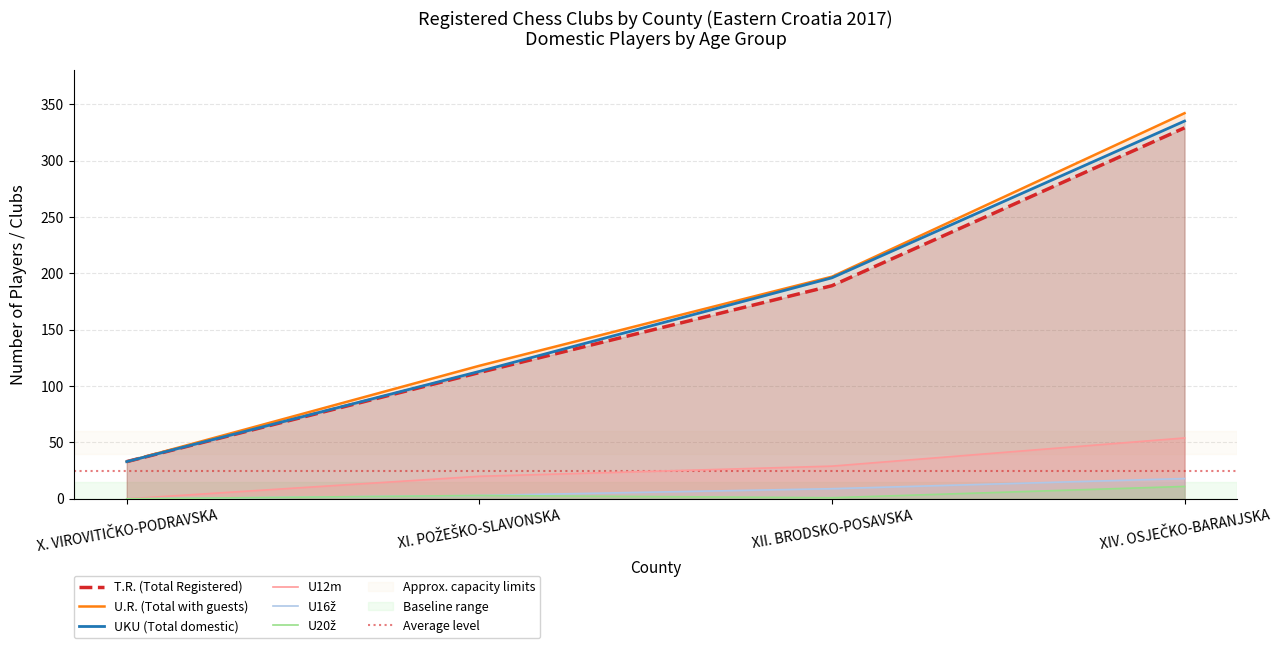

True or false: U16ž and U20ž cross at least once.

False